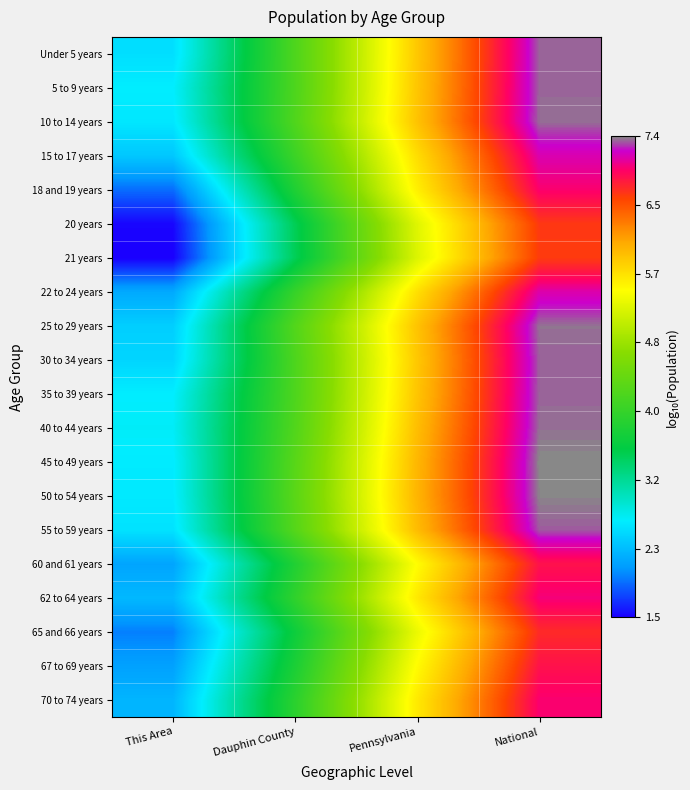

Reading left to right, what are all the values shown in this chart?

Under 5 years: This Area=2.6	Dauphin County=4.2	Pennsylvania=5.9	National=7.3
5 to 9 years: This Area=2.7	Dauphin County=4.2	Pennsylvania=5.9	National=7.3
10 to 14 years: This Area=2.6	Dauphin County=4.2	Pennsylvania=5.9	National=7.3
15 to 17 years: This Area=2.4	Dauphin County=4.1	Pennsylvania=5.7	National=7.1
18 and 19 years: This Area=1.9	Dauphin County=3.8	Pennsylvania=5.6	National=7.0
20 years: This Area=1.5	Dauphin County=3.5	Pennsylvania=5.3	National=6.7
21 years: This Area=1.5	Dauphin County=3.5	Pennsylvania=5.3	National=6.6
22 to 24 years: This Area=2.2	Dauphin County=4.0	Pennsylvania=5.7	National=7.1
25 to 29 years: This Area=2.5	Dauphin County=4.3	Pennsylvania=5.9	National=7.3
30 to 34 years: This Area=2.5	Dauphin County=4.2	Pennsylvania=5.9	National=7.3
35 to 39 years: This Area=2.7	Dauphin County=4.2	Pennsylvania=5.9	National=7.3
40 to 44 years: This Area=2.7	Dauphin County=4.3	Pennsylvania=5.9	National=7.3
45 to 49 years: This Area=2.7	Dauphin County=4.3	Pennsylvania=6.0	National=7.4
50 to 54 years: This Area=2.7	Dauphin County=4.3	Pennsylvania=6.0	National=7.3
55 to 59 years: This Area=2.6	Dauphin County=4.3	Pennsylvania=5.9	National=7.3
60 and 61 years: This Area=2.2	Dauphin County=3.8	Pennsylvania=5.5	National=6.9
62 to 64 years: This Area=2.3	Dauphin County=4.0	Pennsylvania=5.6	National=7.0
65 and 66 years: This Area=2.0	Dauphin County=3.7	Pennsylvania=5.4	National=6.7
67 to 69 years: This Area=2.2	Dauphin County=3.8	Pennsylvania=5.5	National=6.9
70 to 74 years: This Area=2.3	Dauphin County=3.9	Pennsylvania=5.6	National=7.0